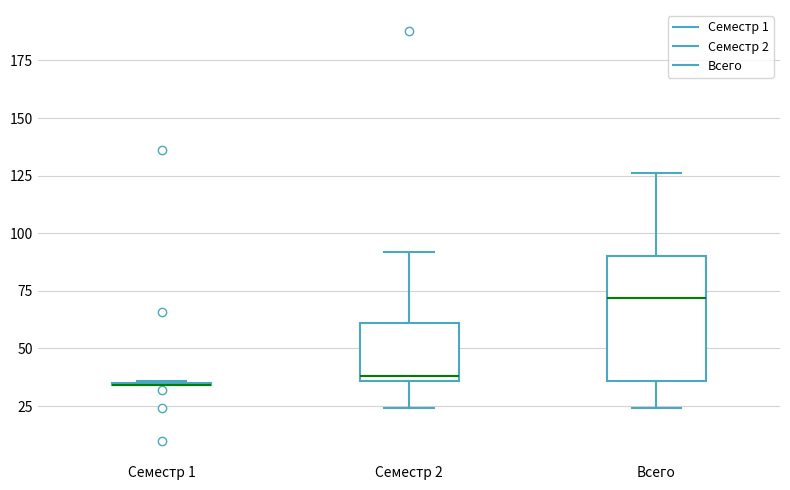

Comparing the boxes themselves (not the whiskers), which one is the tallest?

Всего